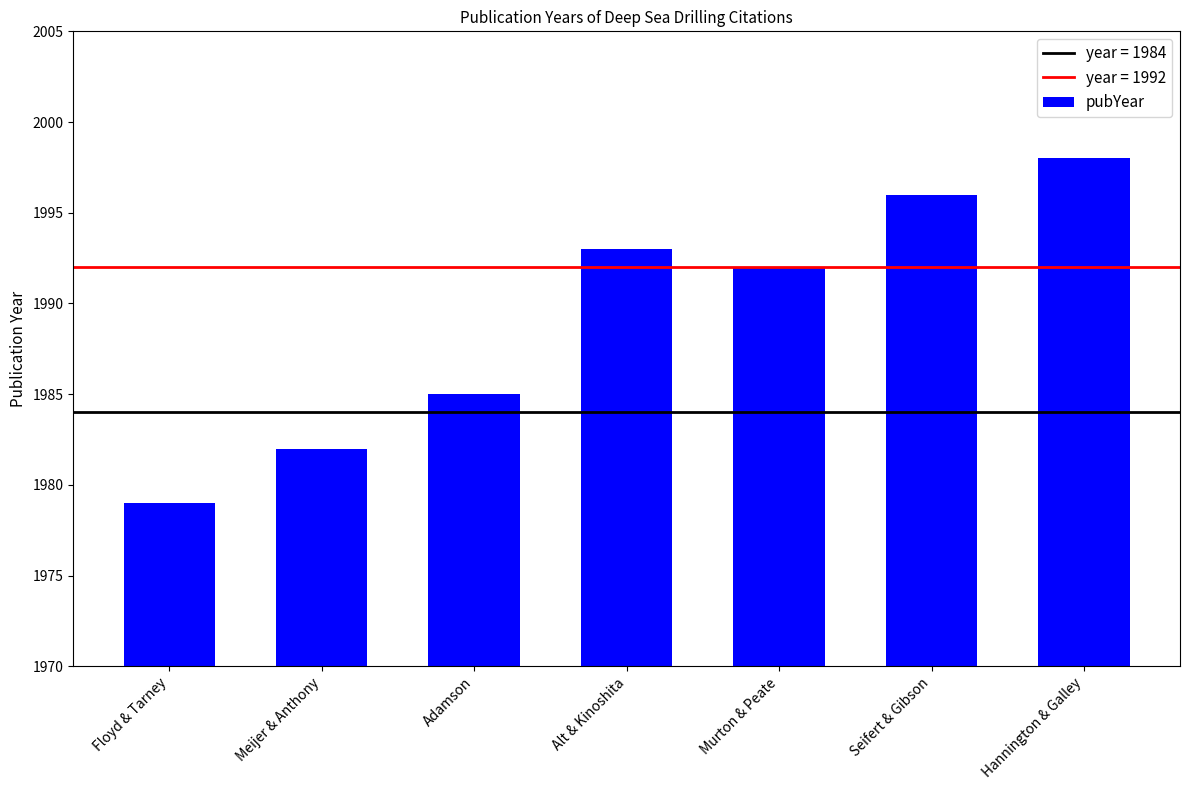

How many data points does each series have?

7